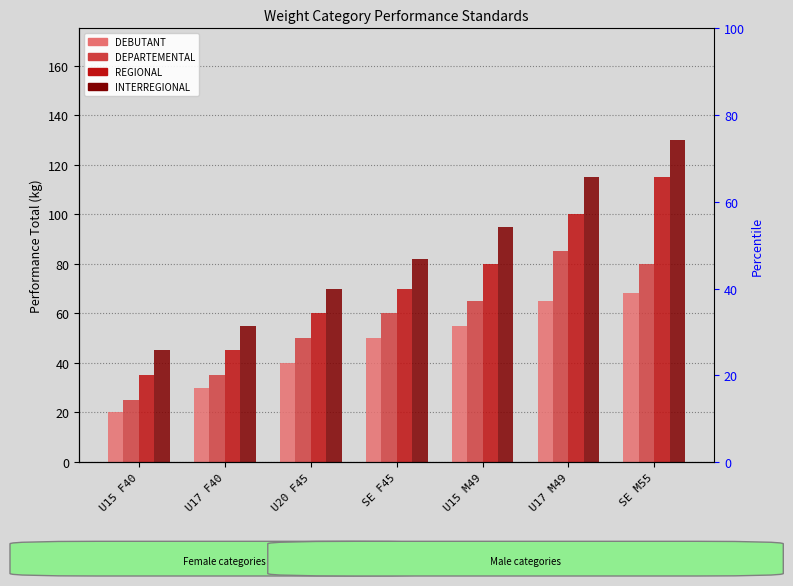

Reading right to left, list all the values displayed in this chart.

DEBUTANT: SE M55=68	U17 M49=65	U15 M49=55	SE F45=50	U20 F45=40	U17 F40=30	U15 F40=20
DEPARTEMENTAL: SE M55=80	U17 M49=85	U15 M49=65	SE F45=60	U20 F45=50	U17 F40=35	U15 F40=25
REGIONAL: SE M55=115	U17 M49=100	U15 M49=80	SE F45=70	U20 F45=60	U17 F40=45	U15 F40=35
INTERREGIONAL: SE M55=130	U17 M49=115	U15 M49=95	SE F45=82	U20 F45=70	U17 F40=55	U15 F40=45